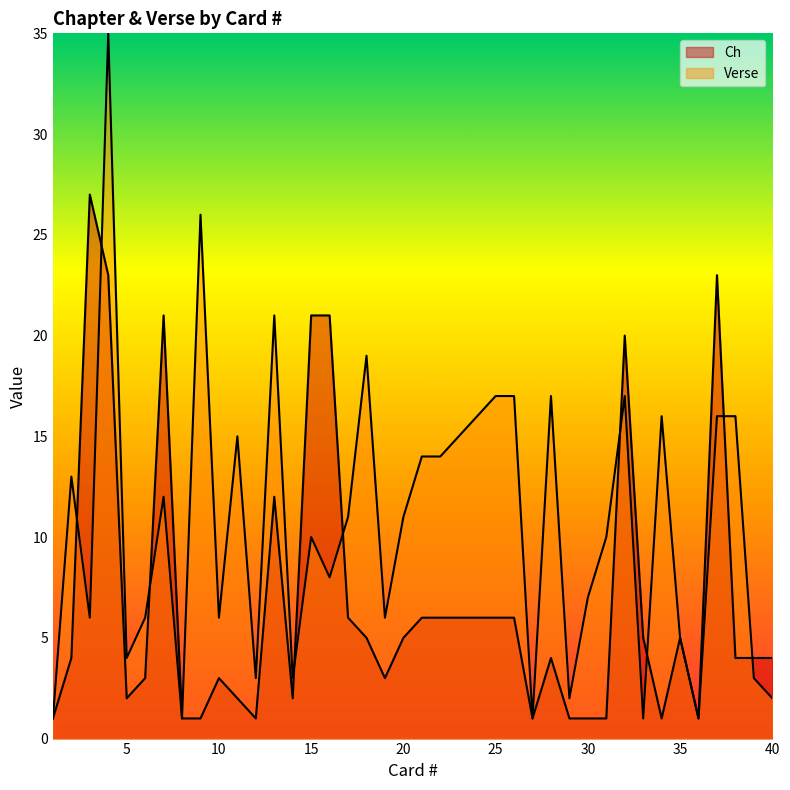

True or false: Verse has a value of 16 at 38.

True